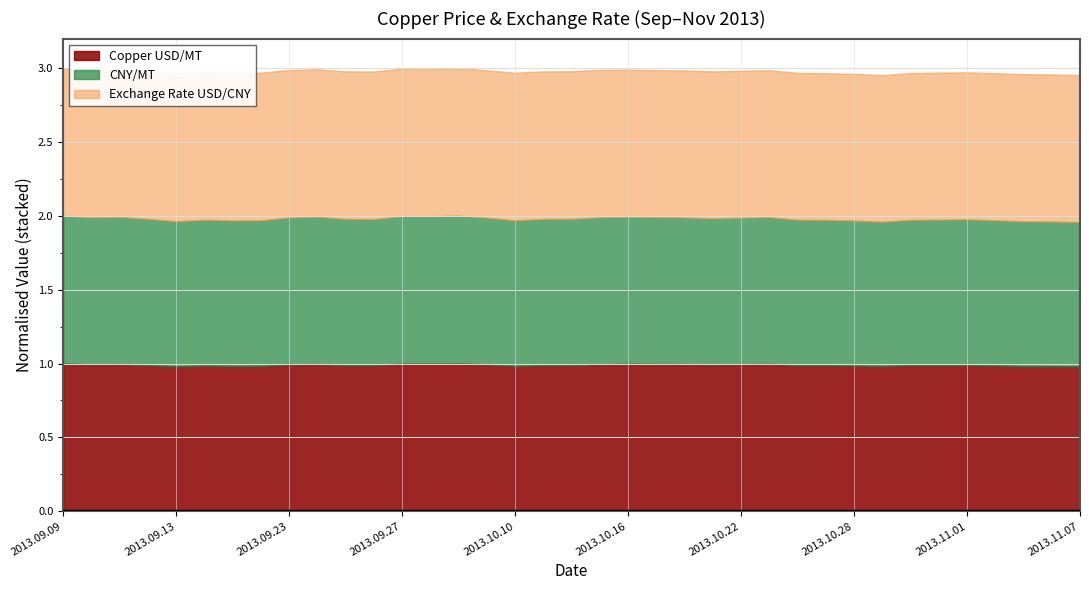

What is the lowest value of the Copper USD/MT series?

1.0